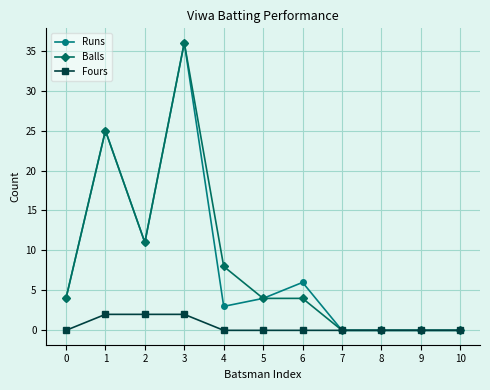

What is the value of the Balls point at the 7th from the left?

4